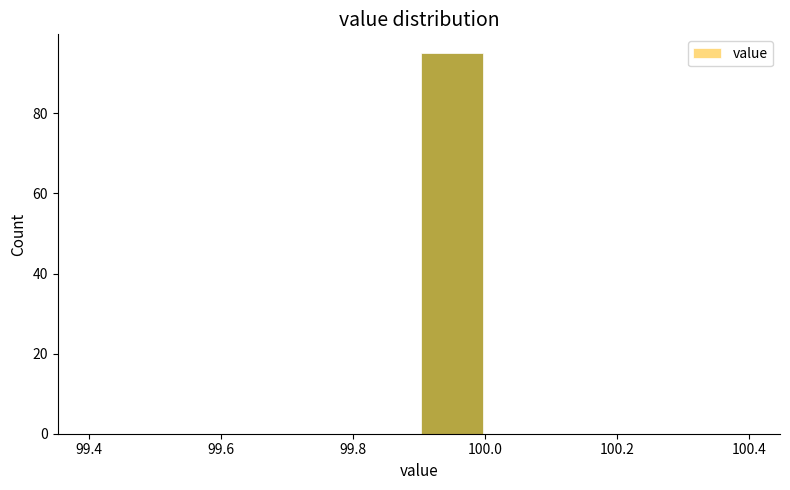

Over which range of the x-axis is the bar tallest?

99.9 to 100.0